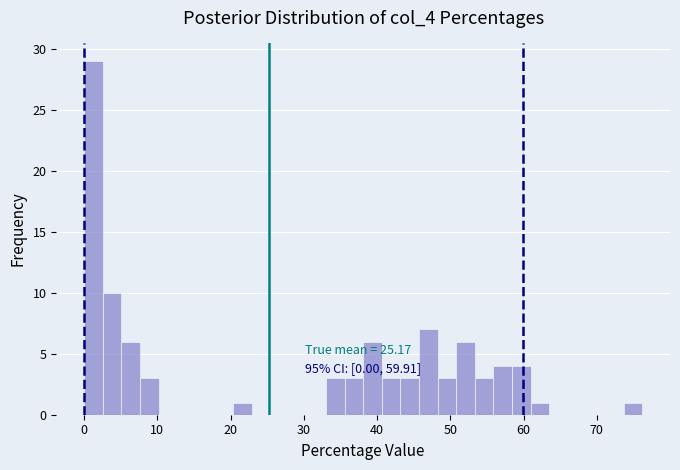

Read against the x-axis, roughly where is the centre of the tallest bar?

1